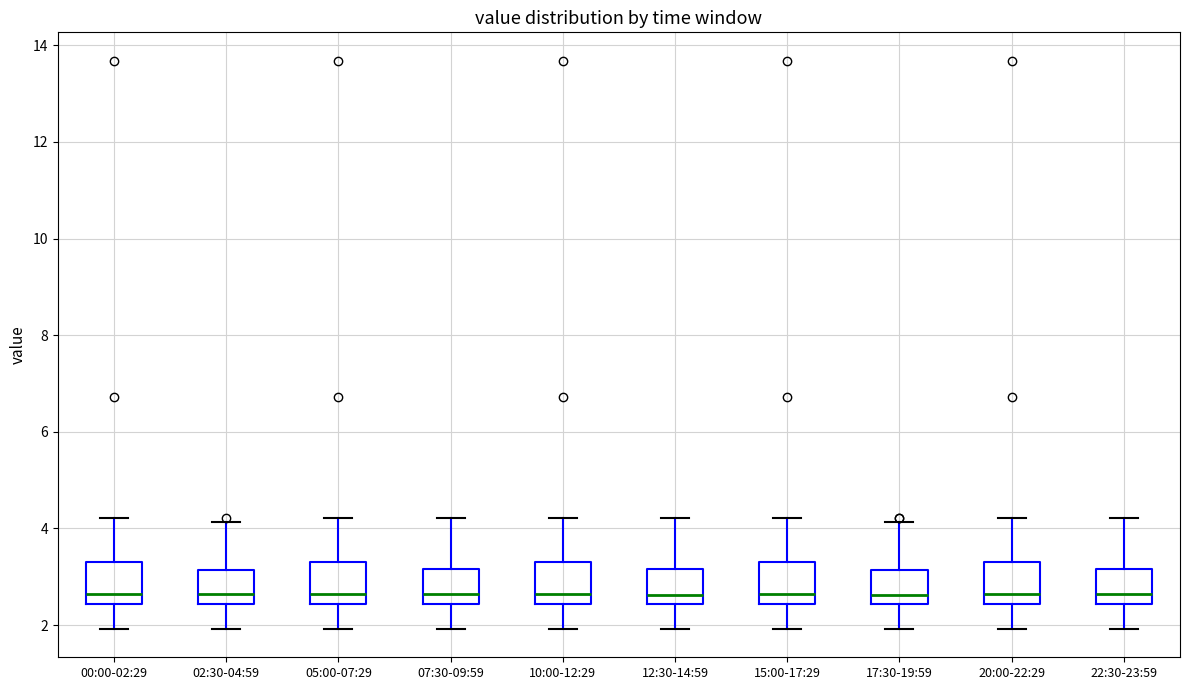

Reading left to right, read every box against the y-axis: the position of its median line, the range the box covers, and the ends of its whiskers. The values are not printed on the chart, so give them approximately, as read against the axis.

00:00-02:29: median 2.6, box 2.4 to 3.4, whiskers 2.0 to 4.2
02:30-04:59: median 2.6, box 2.4 to 3.2, whiskers 2.0 to 4.2
05:00-07:29: median 2.6, box 2.4 to 3.4, whiskers 2.0 to 4.2
07:30-09:59: median 2.6, box 2.4 to 3.2, whiskers 2.0 to 4.2
10:00-12:29: median 2.6, box 2.4 to 3.4, whiskers 2.0 to 4.2
12:30-14:59: median 2.6, box 2.4 to 3.2, whiskers 2.0 to 4.2
15:00-17:29: median 2.6, box 2.4 to 3.4, whiskers 2.0 to 4.2
17:30-19:59: median 2.6, box 2.4 to 3.2, whiskers 2.0 to 4.2
20:00-22:29: median 2.6, box 2.4 to 3.4, whiskers 2.0 to 4.2
22:30-23:59: median 2.6, box 2.4 to 3.2, whiskers 2.0 to 4.2